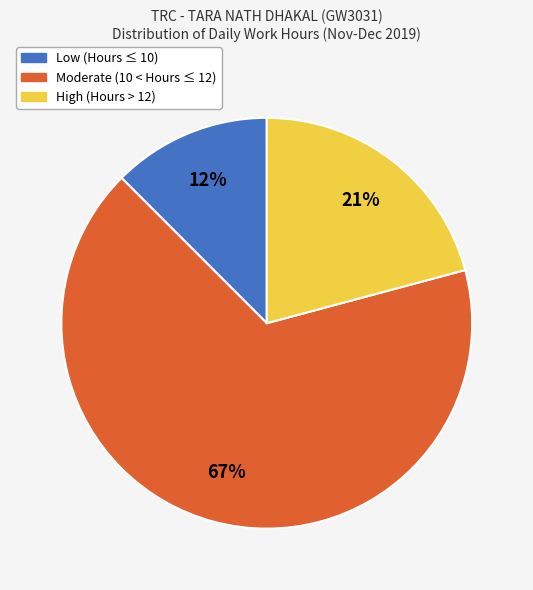

Is there a majority slice in this chart?

Yes